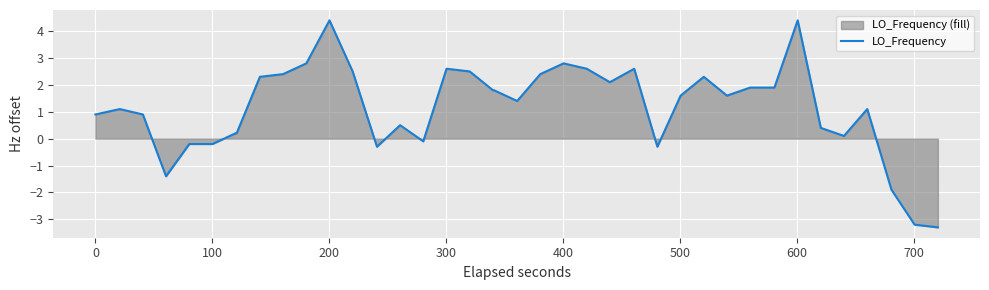

What is the minimum value shown in the chart?

-3.3